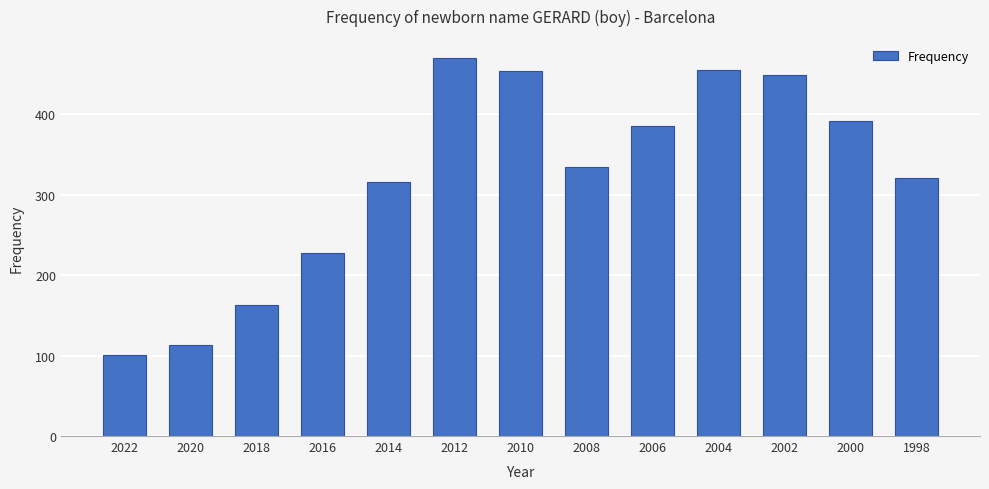

What is the value of the 11th bar from the left?

449